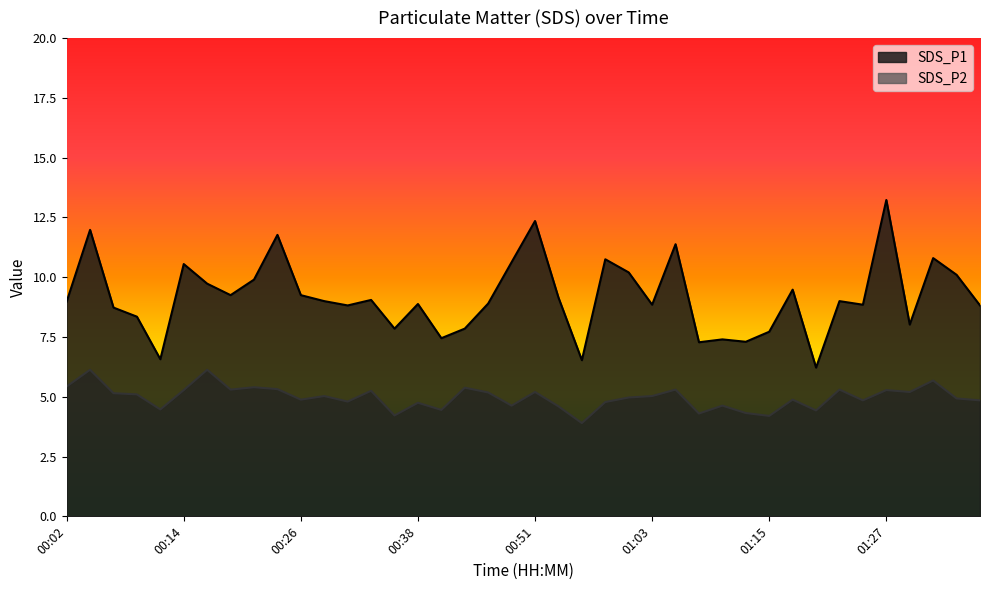

What is the difference between the maximum and minimum values in the SDS_P1 series?

7.0